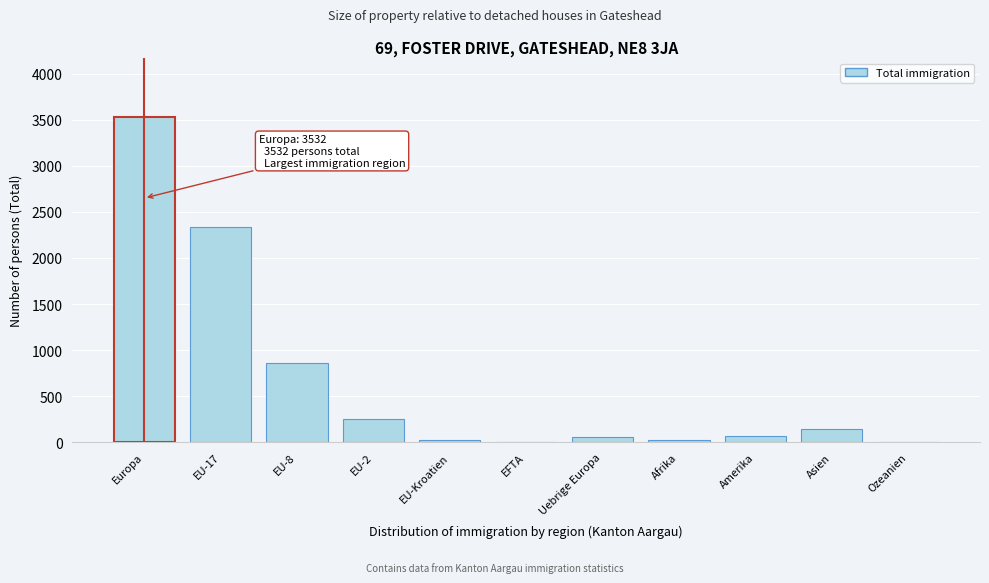

What is the sum of all values?

7309